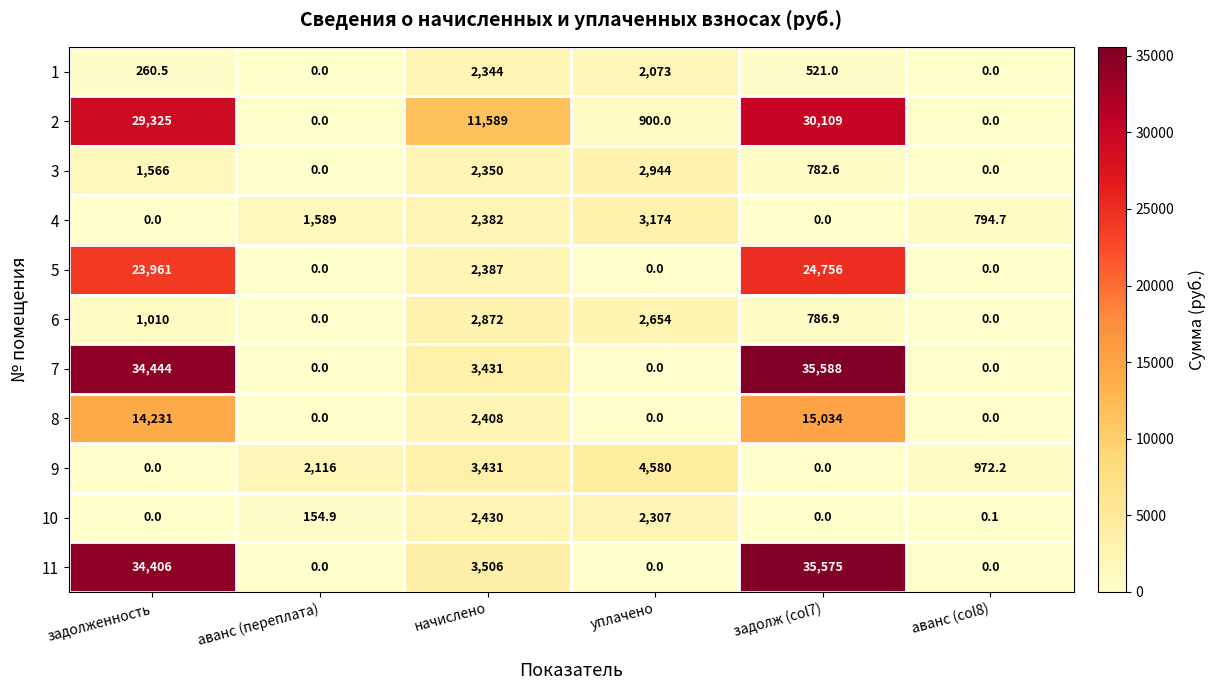

How many values in the 6 series are below 1010?

3